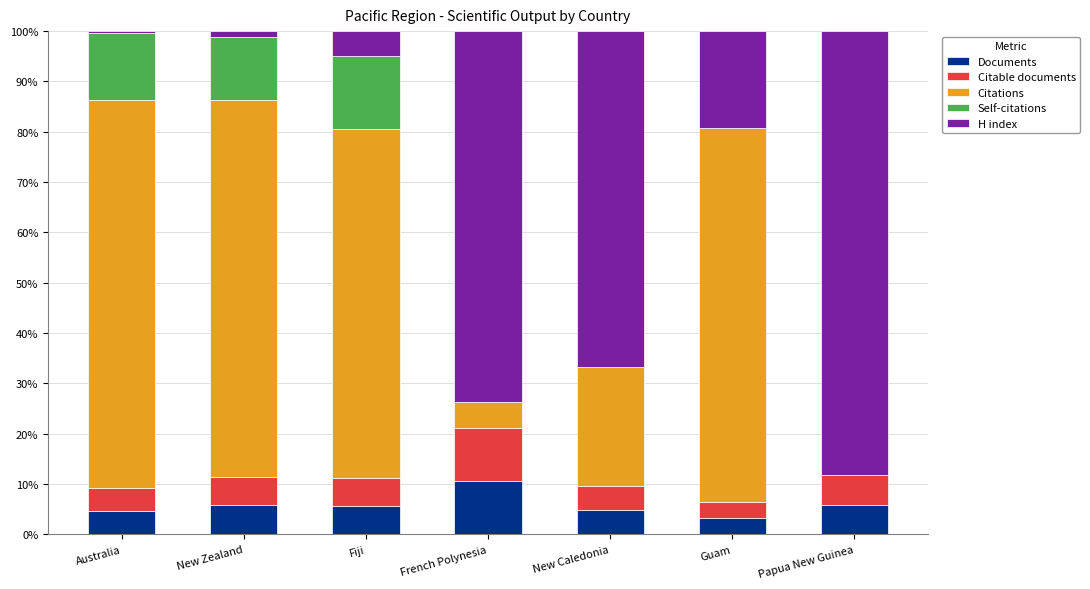

What is the total value across all series at Fiji?

100.0